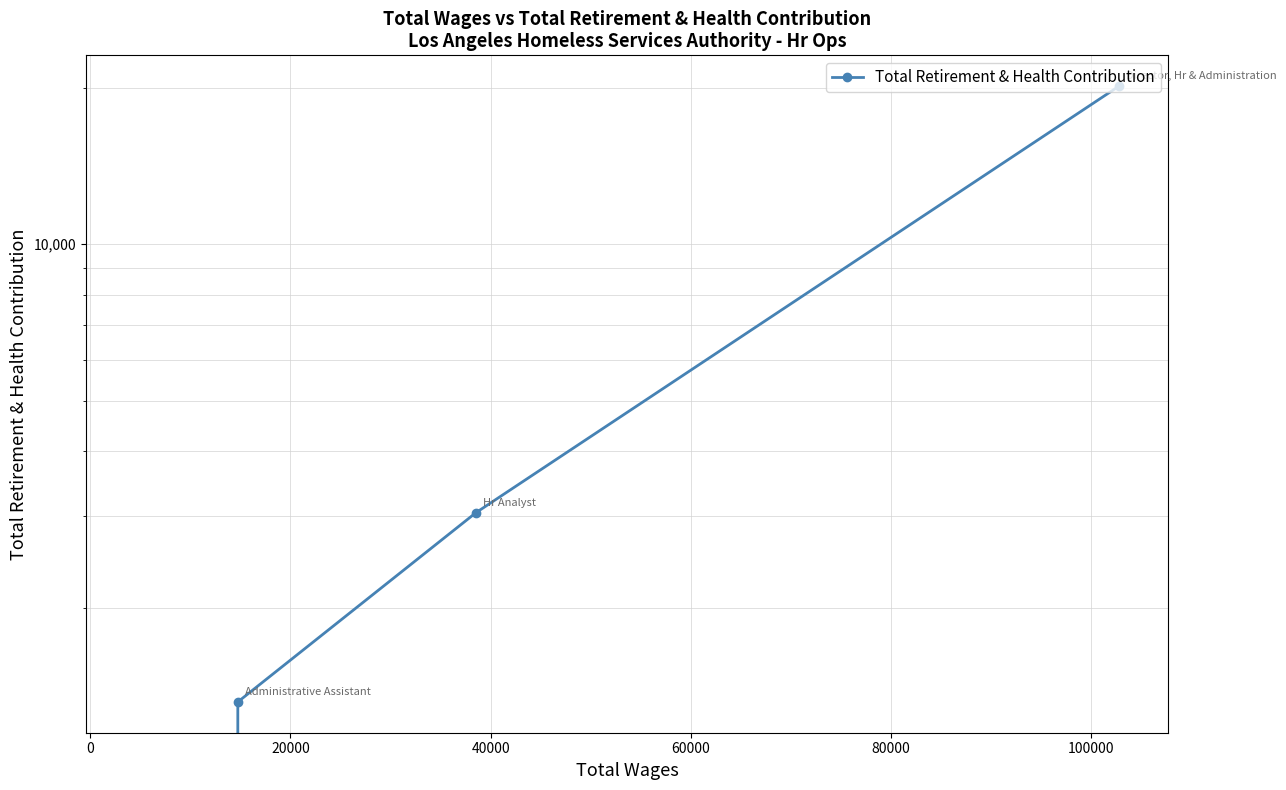

The chart shows a value of 13542 at −20000. True or false?

False